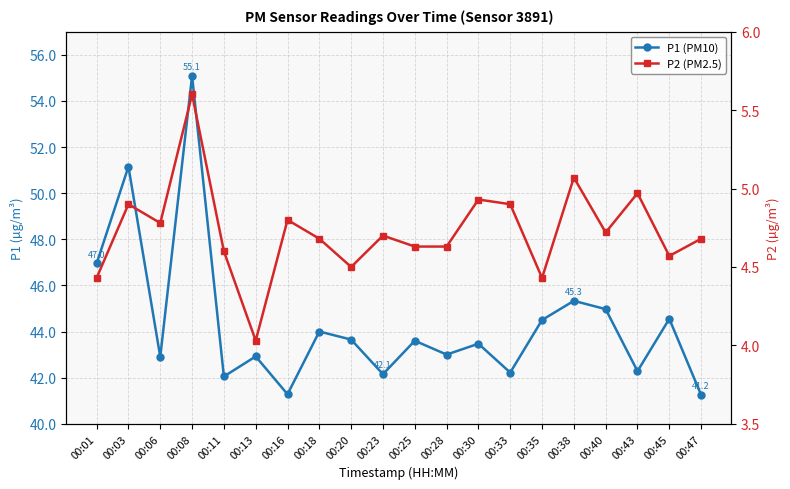

The P2 (PM2.5) series shows 5.0 at 00:43. True or false?

True